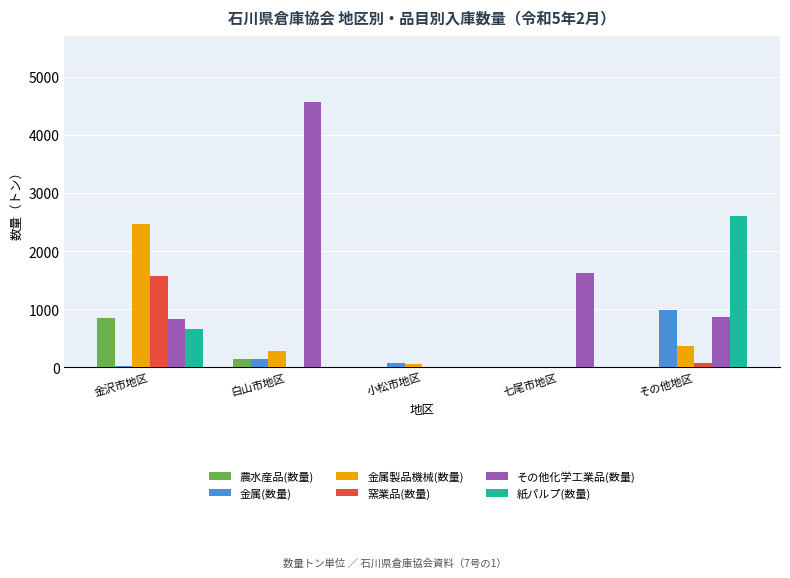

Does the chart contain stacked bars?

No